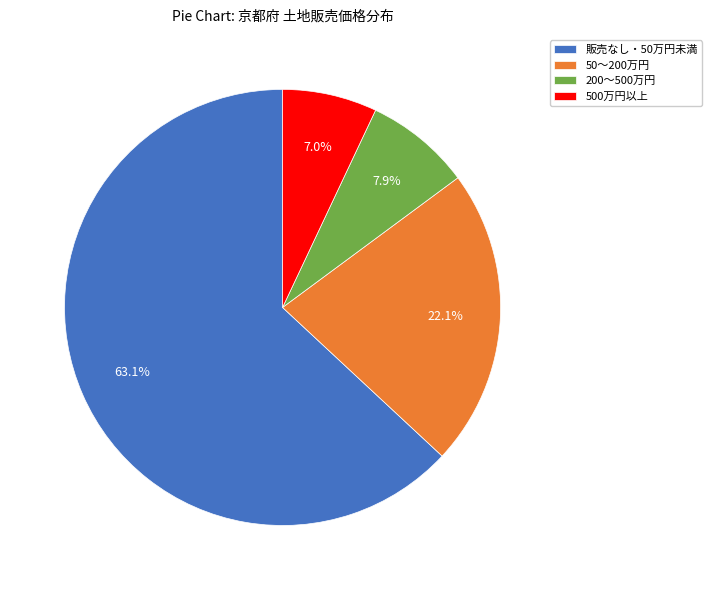

What is the smallest slice in the pie chart?

500万円以上